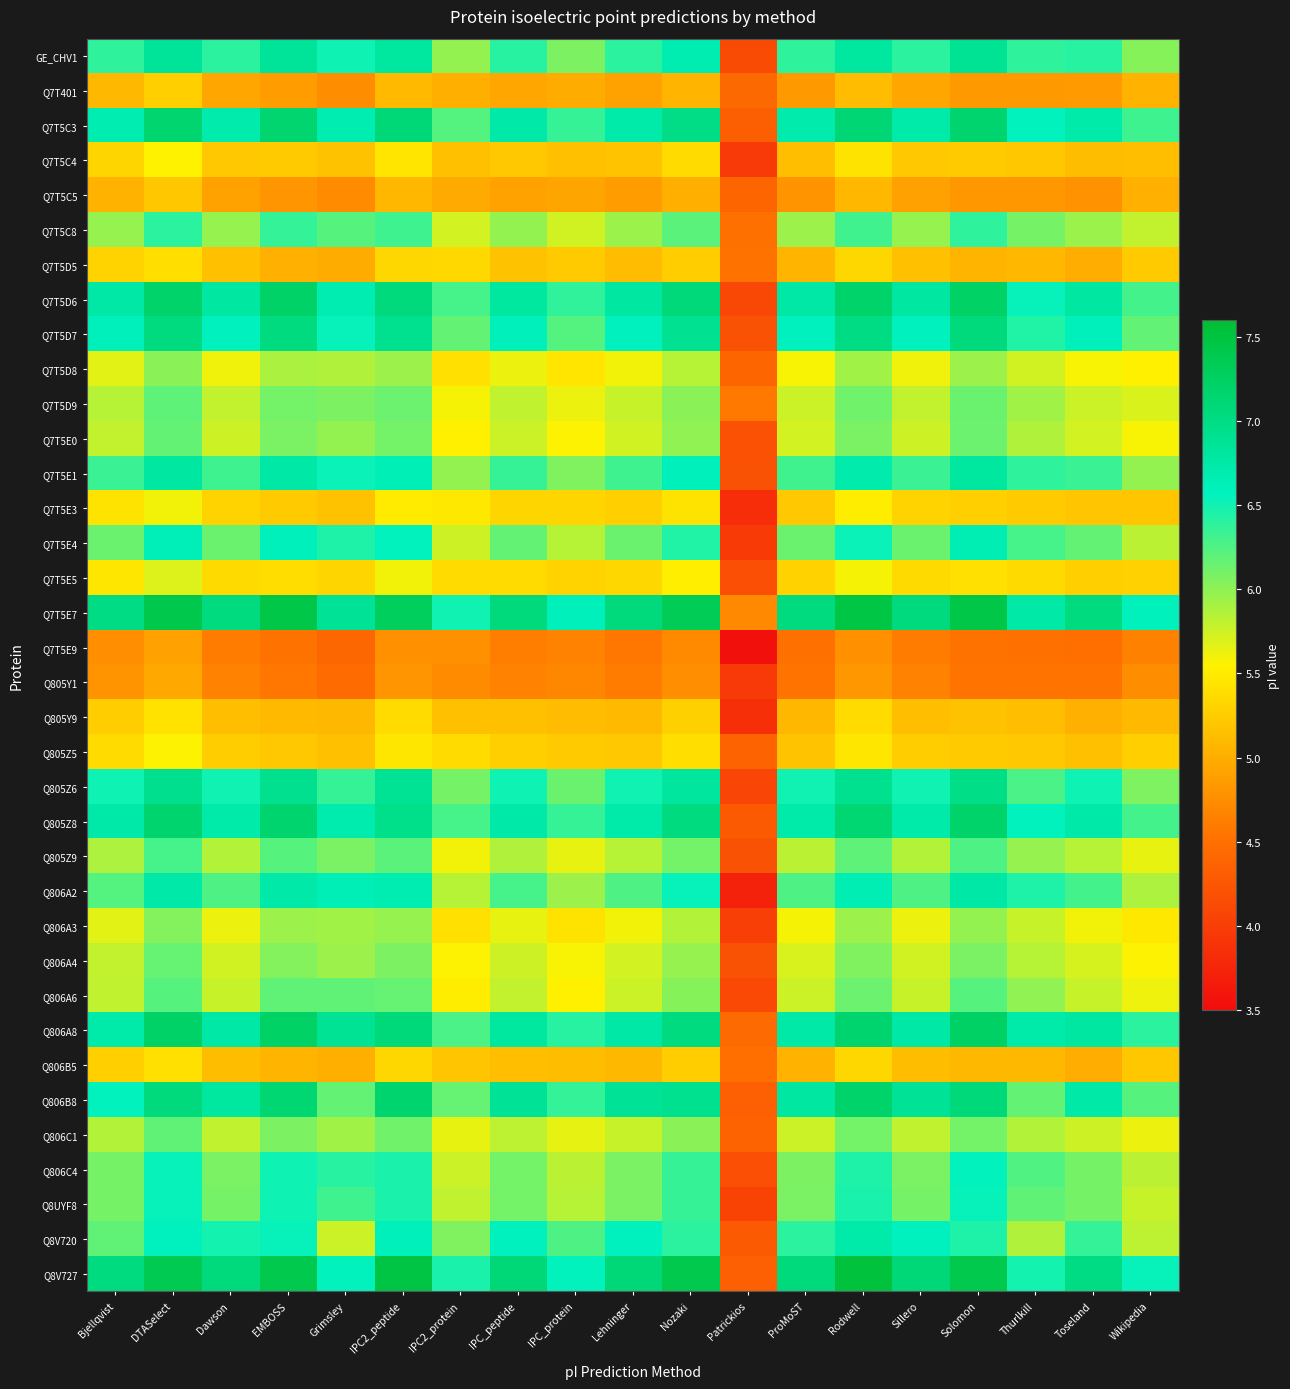

What is the total value across all series at Bjellqvist?

213.5